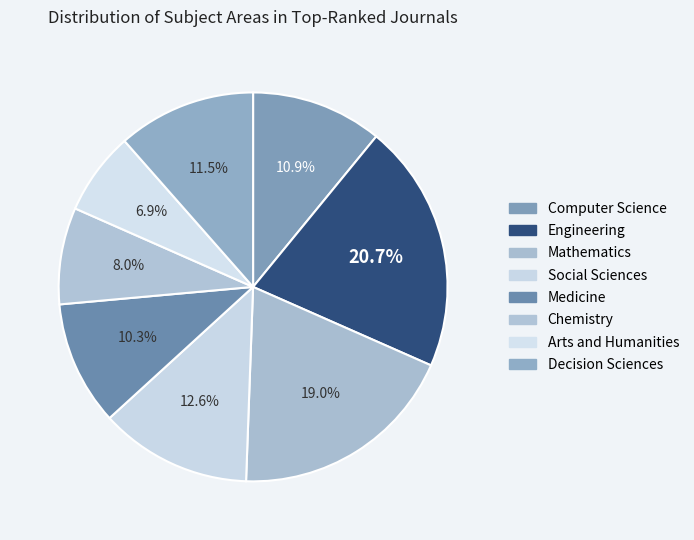

Is it true that Chemistry is 8% of the pie?

True